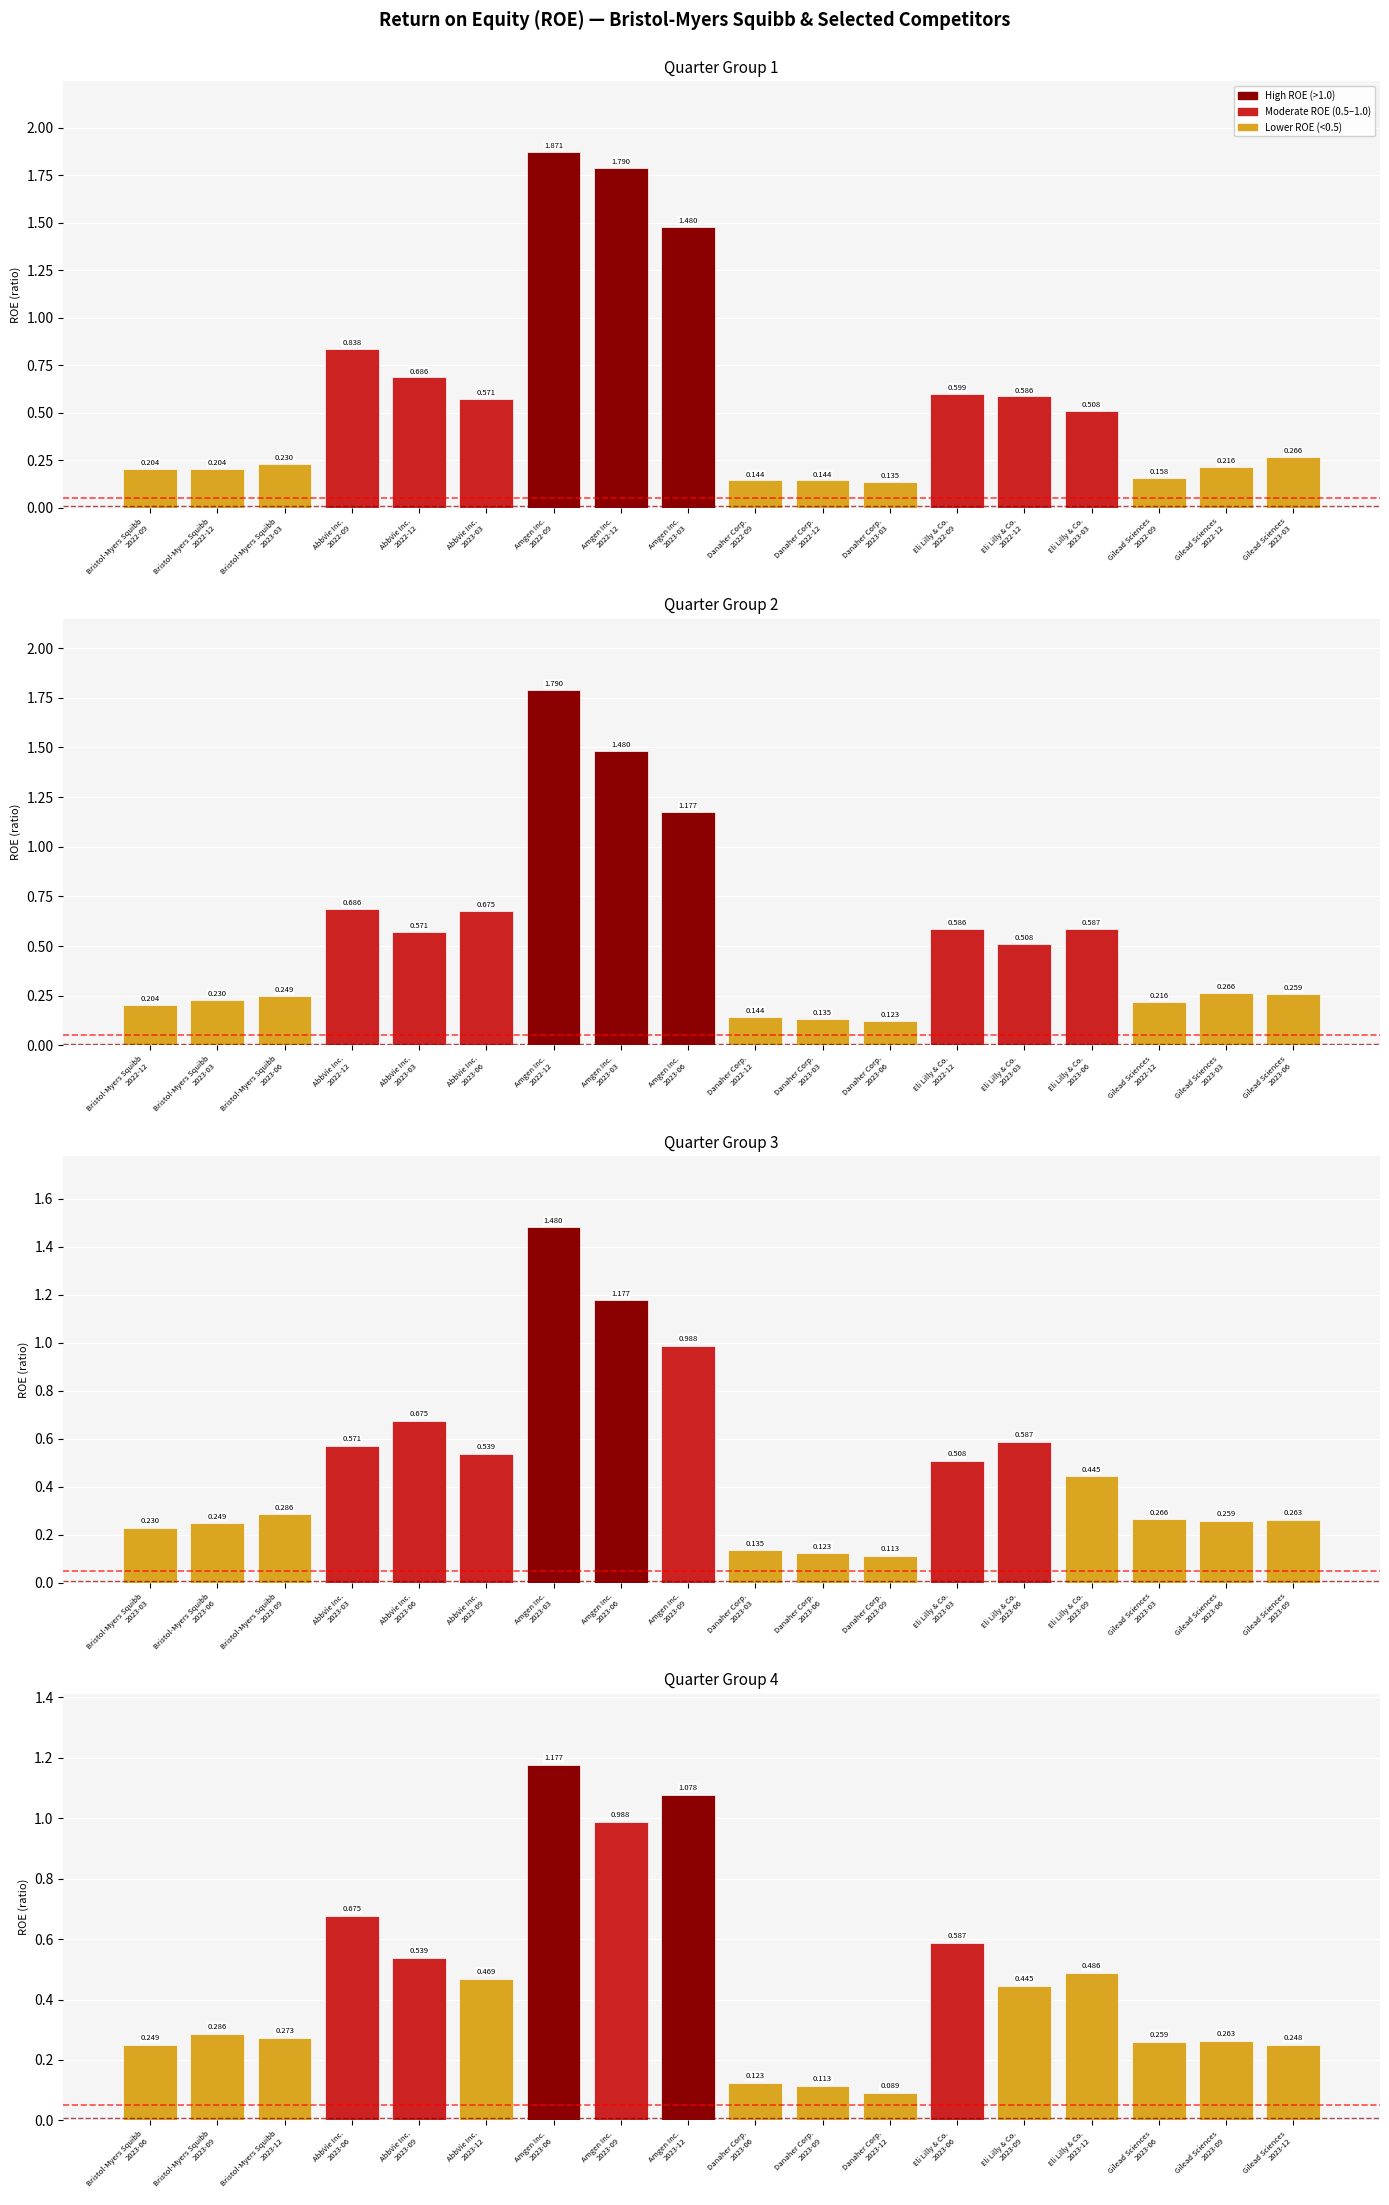

At which category is the sum across all series the highest?

5